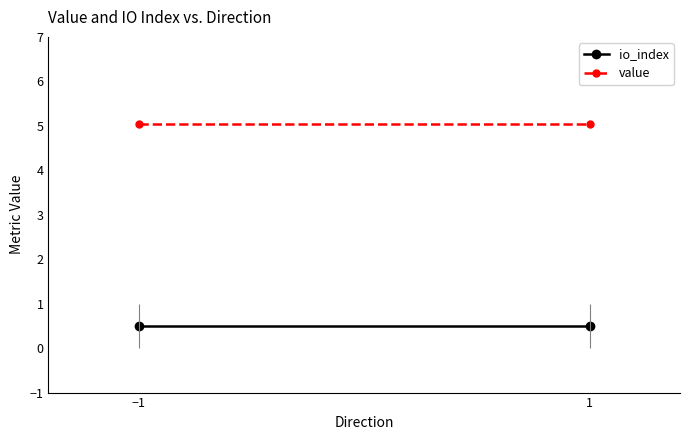

Rank the series by their average value, from highest to lowest.

value, io_index